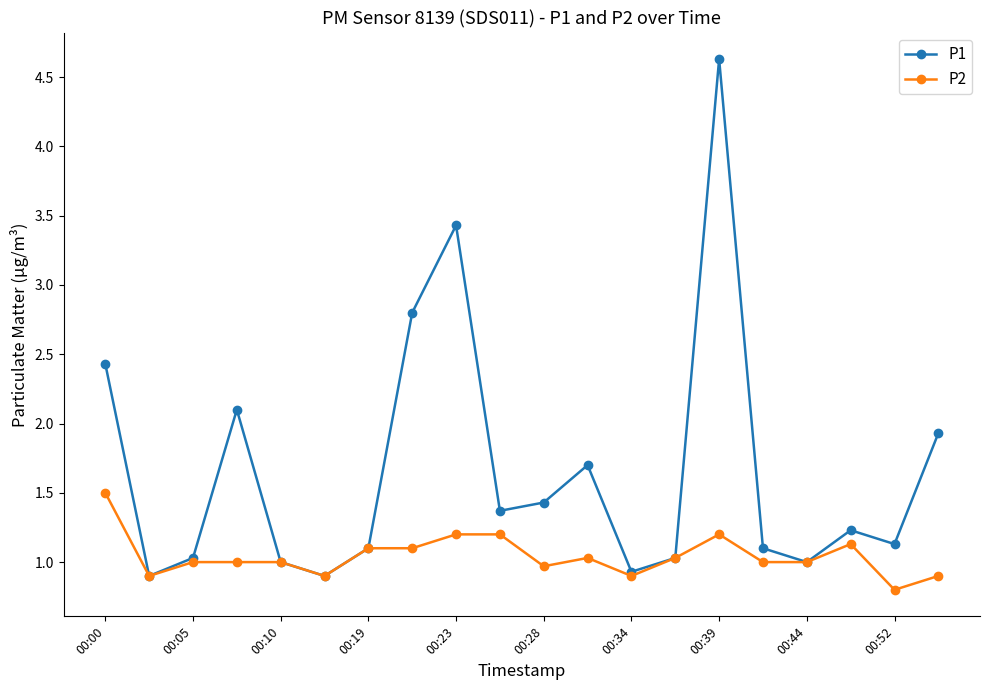

At how many categories does at least one series exceed 2?

5